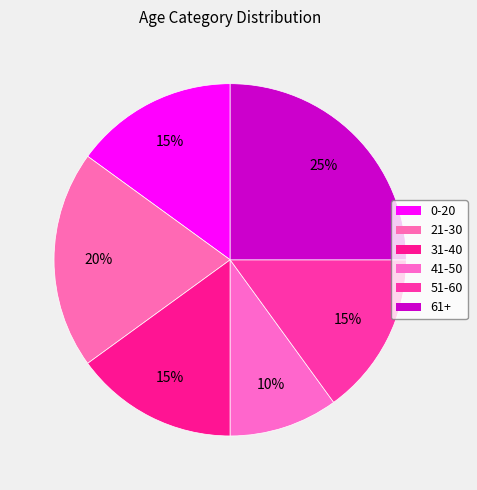

The 61+ slice represents 36% of the pie. True or false?

False